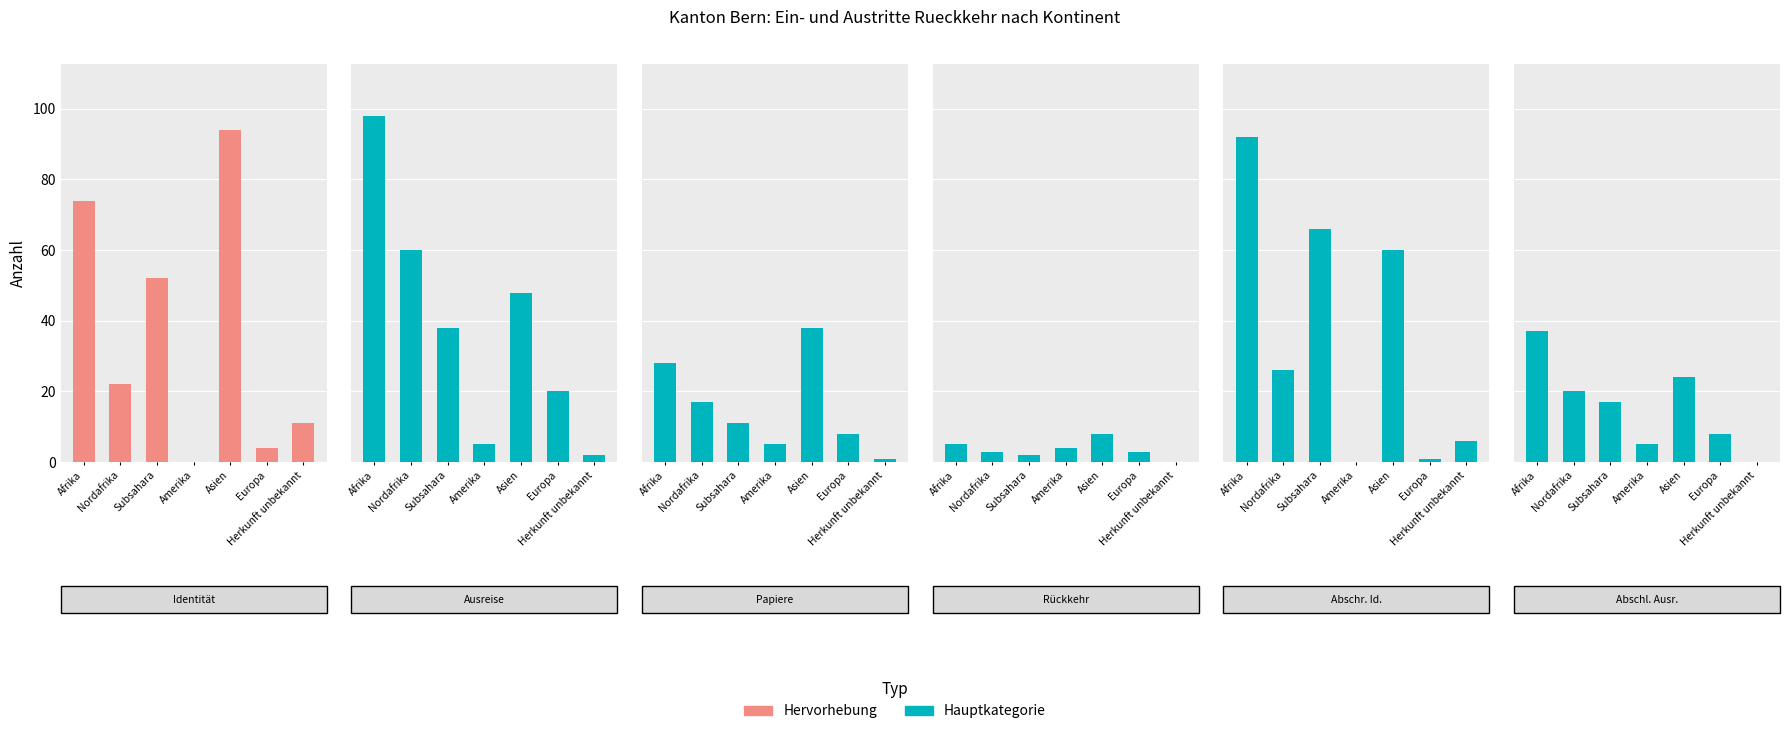

The value of Gesuche Rueckkehrhilfe (col_11) at Herkunft unbekannt is -5. True or false?

False